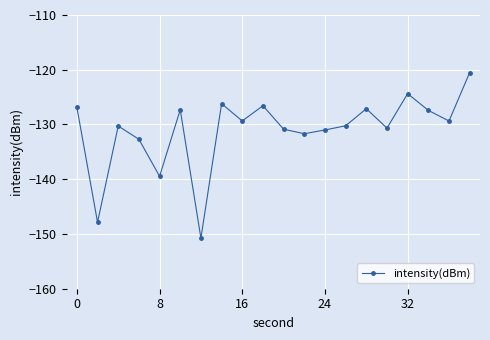

What is the greatest value displayed?

-120.5